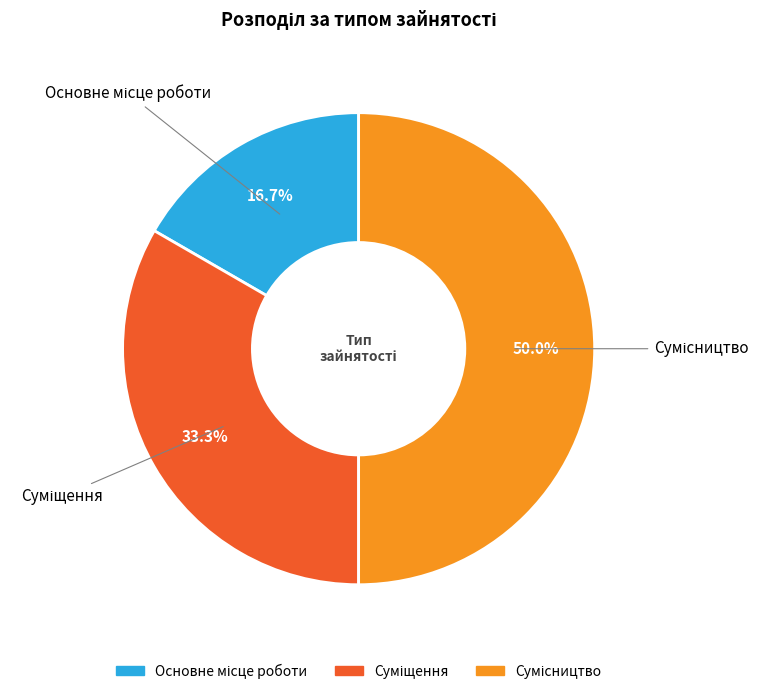

How many slices are in this pie chart?

3